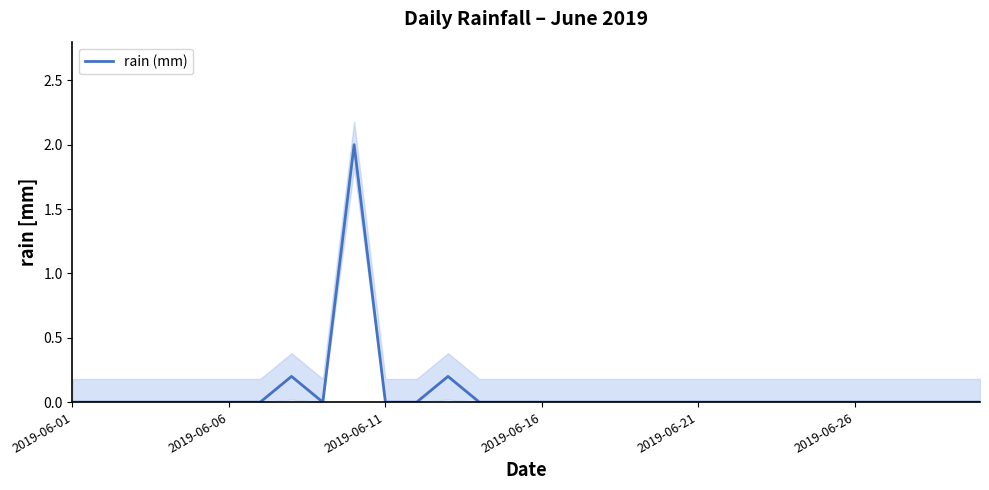

What is the difference between the second highest and minimum values?

0.2